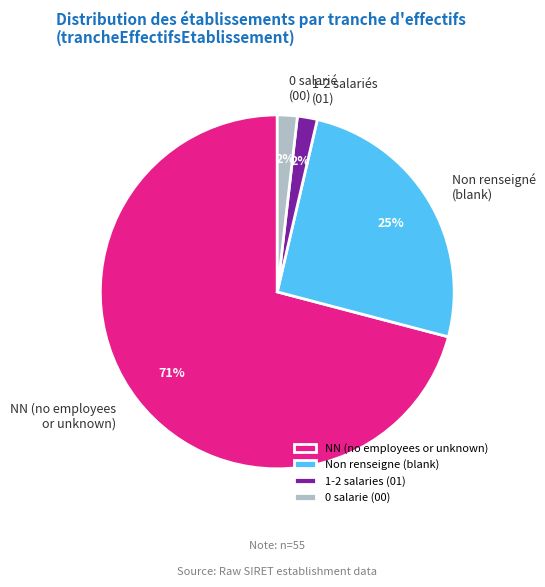

What is the ratio of the value at 1-2 salaries (01) to the value at 0 salarie (00)?

1.0